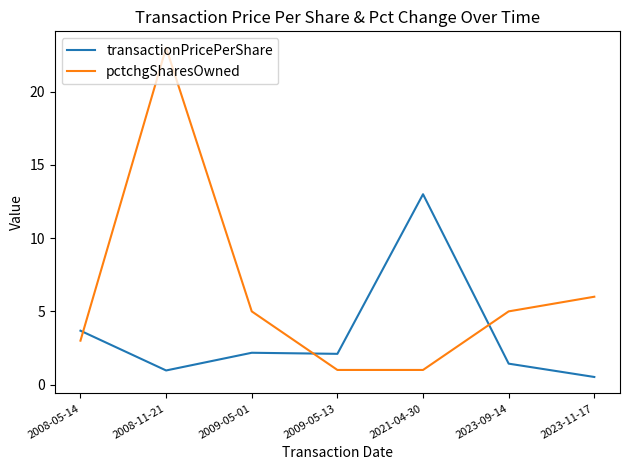

What is the difference between the maximum and minimum values in the pctchgSharesOwned series?

22.0